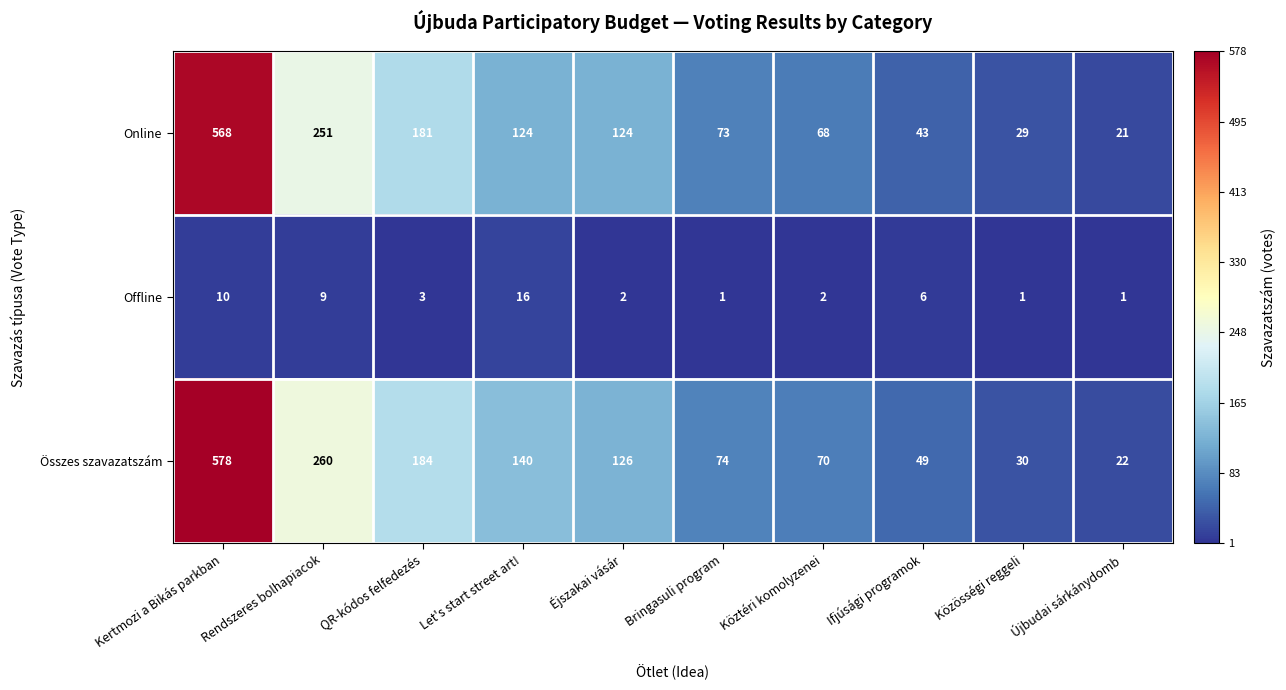

At which label does Offline reach its peak?

Let's start street art!